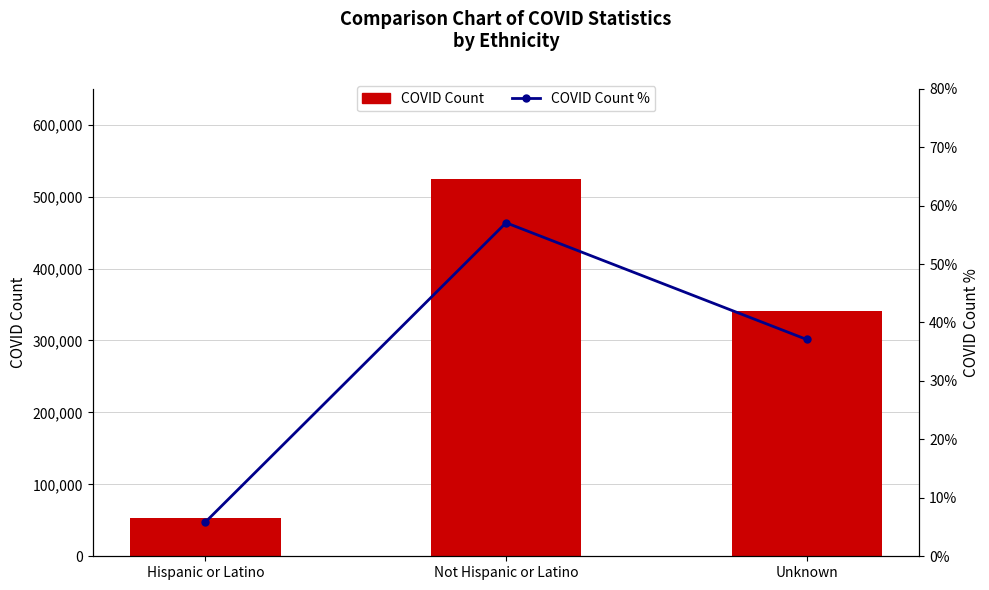

Rank the series by their average value, from highest to lowest.

COVID Count, COVID Count %